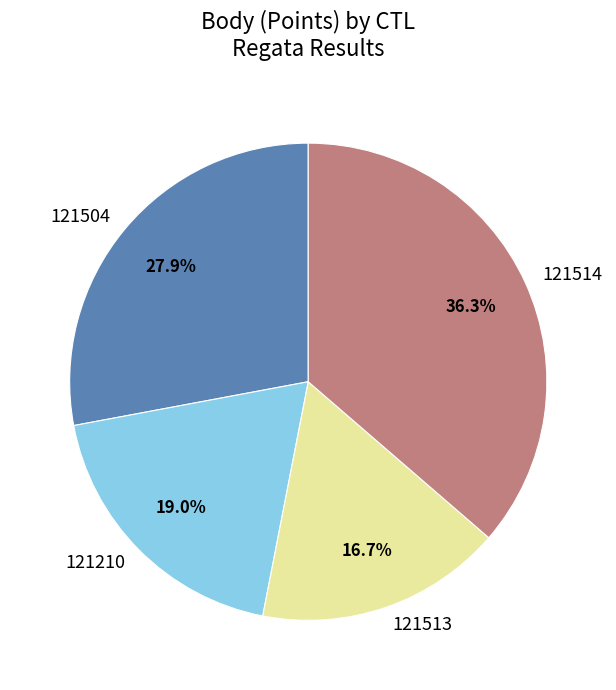

To the nearest percent, what is the difference between the 121504 and 121513 slice percentages?

11%